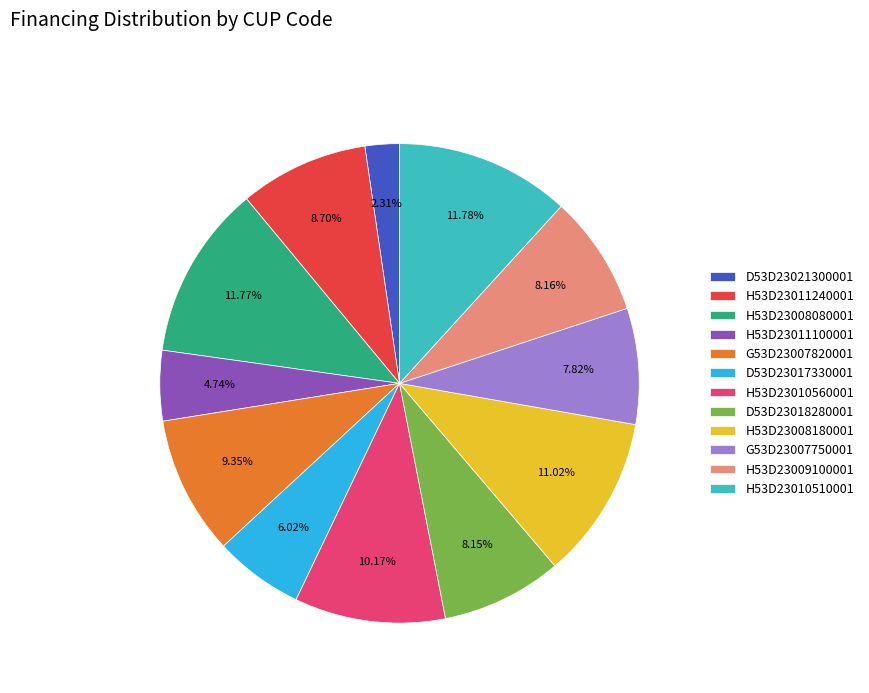

Is the sum of H53D23011100001 and H53D23009100001 greater than half?

No